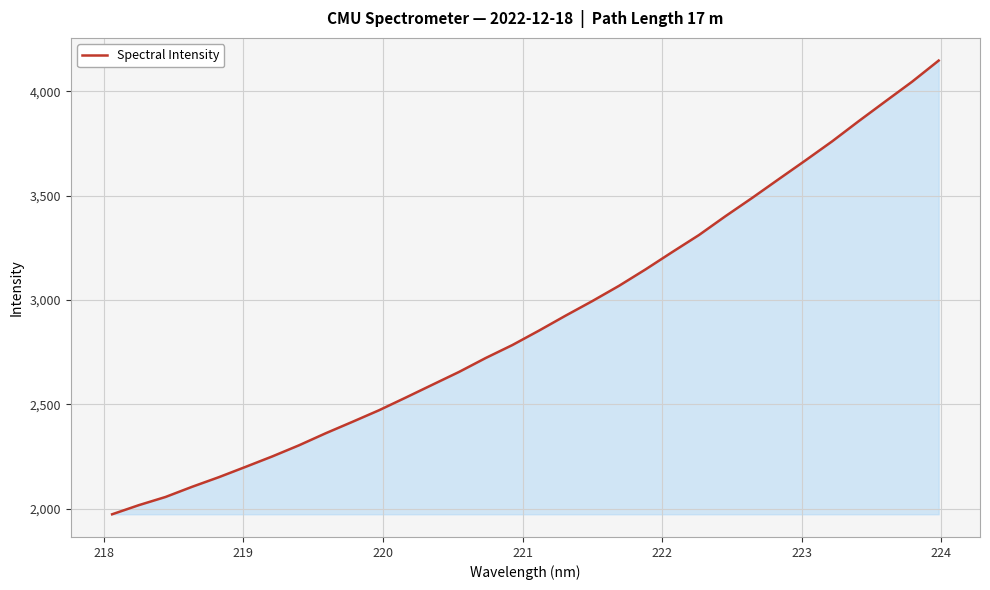

What is the minimum value shown in the chart?

1973.5